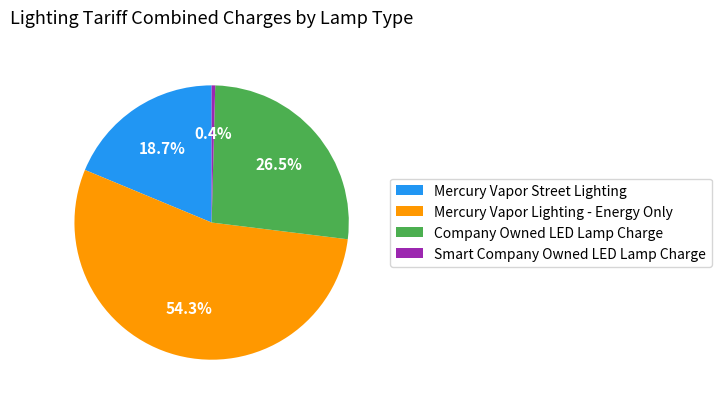

Count the number of slices in the pie.

4